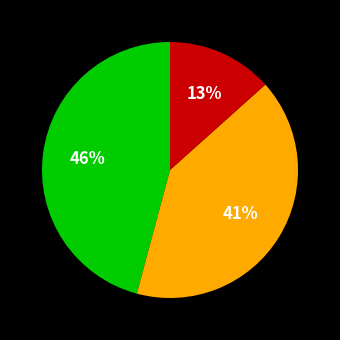

To the nearest percent, what is the average slice percentage?

33%